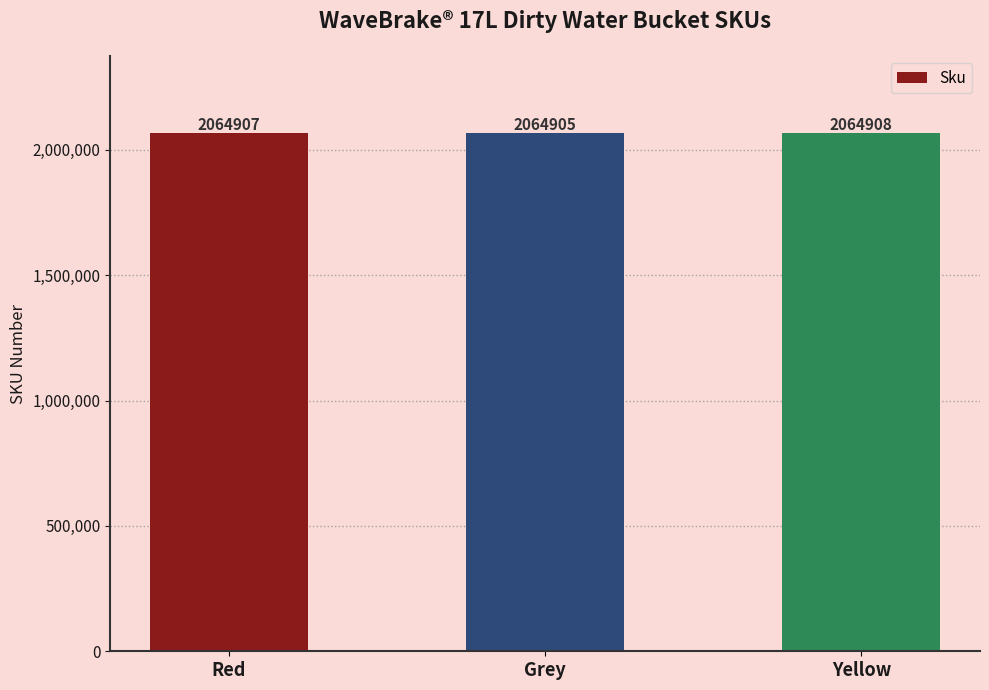

What is the approximate value at Yellow?

2064908